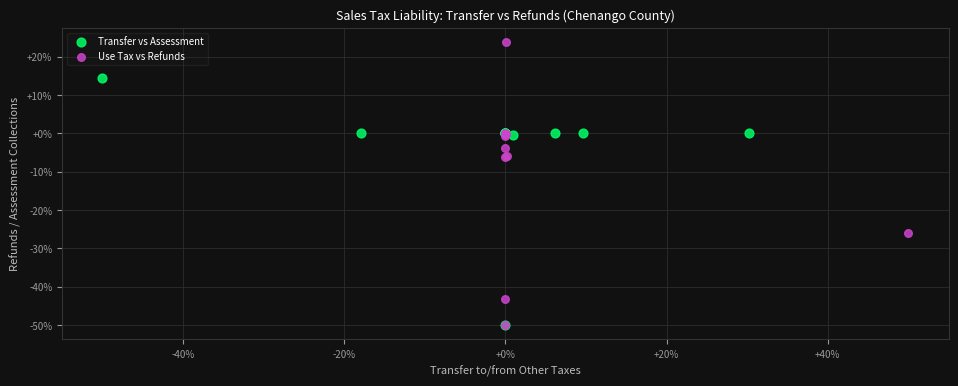

Which series reaches the maximum Y coordinate?

Use Tax vs Refunds